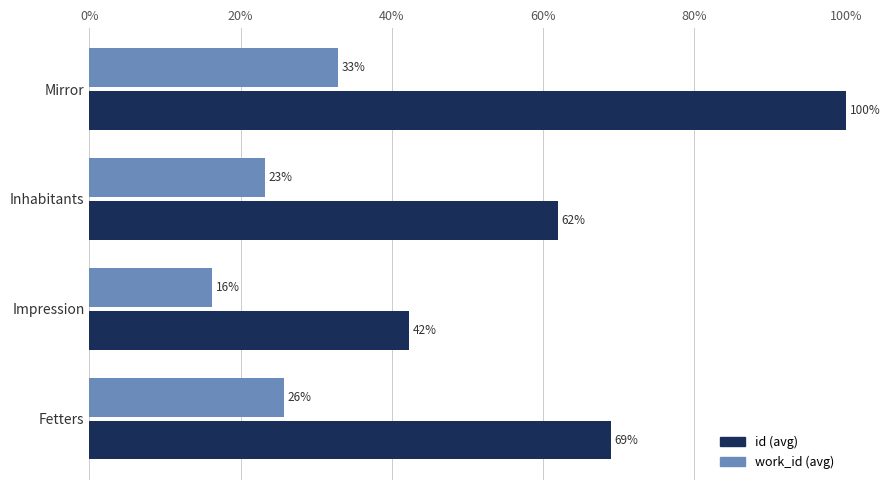

What is the average value of the work_id (avg) series?

24.5